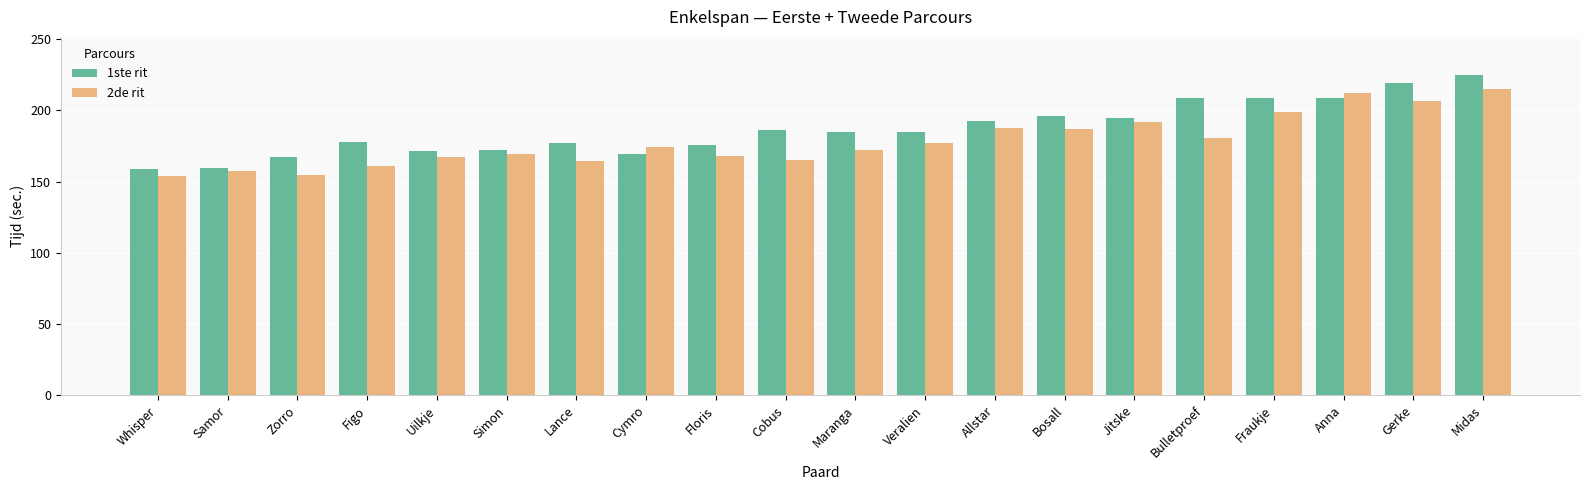

How many values in the 2de rit series exceed 174?

10